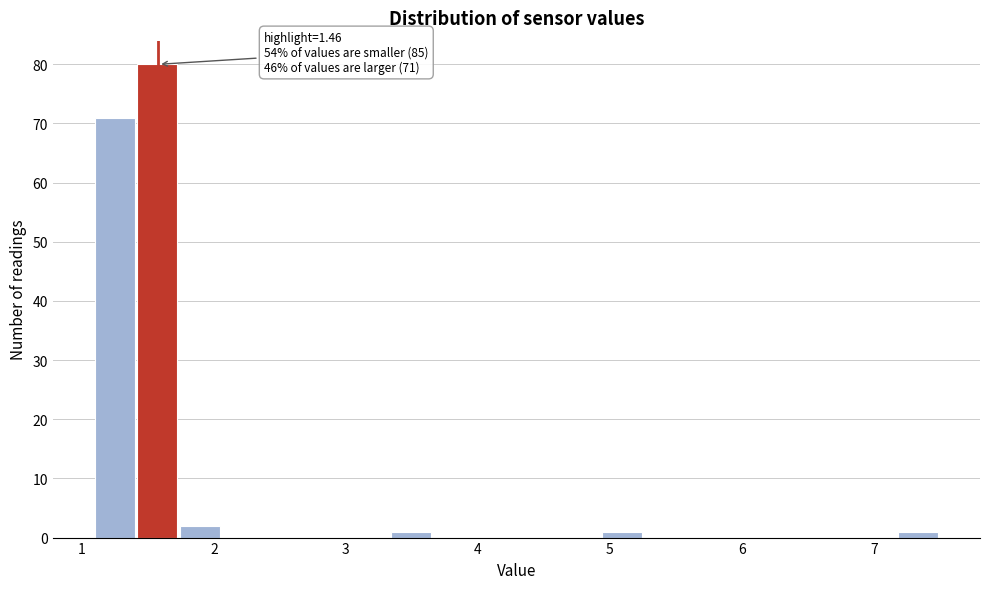

Around what value on the x-axis is the tallest bar? Give the approximate position of its centre, as read against the axis.

1.6